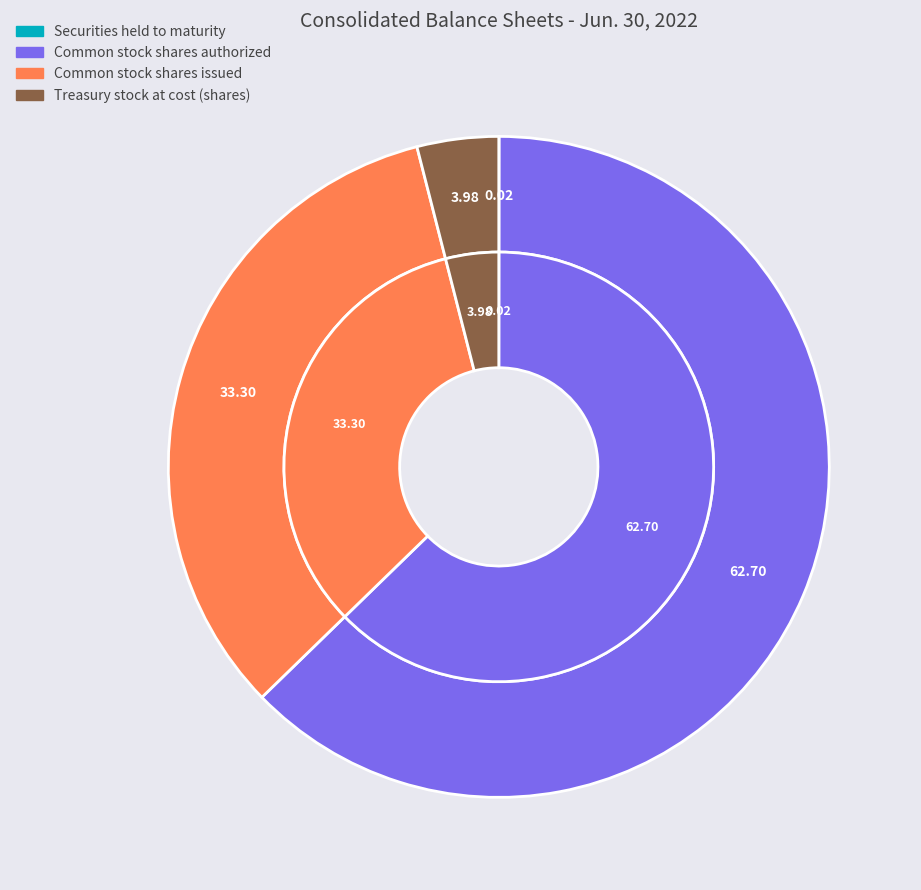

Rank the categories by value from highest to lowest.

Common stock shares authorized, Common stock shares issued, Treasury stock at cost (shares), Securities held to maturity